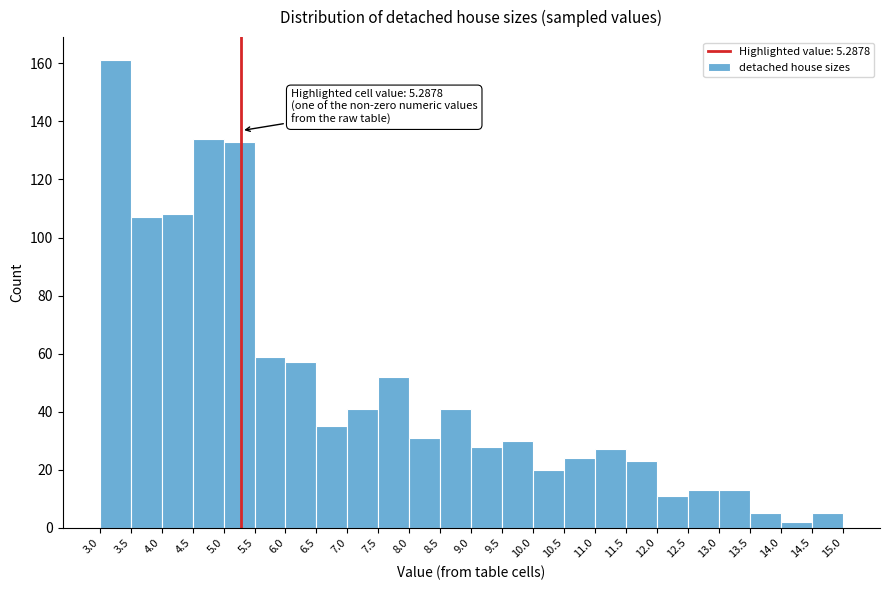

Which range on the x-axis has the tallest bar?

3.0 to 3.5